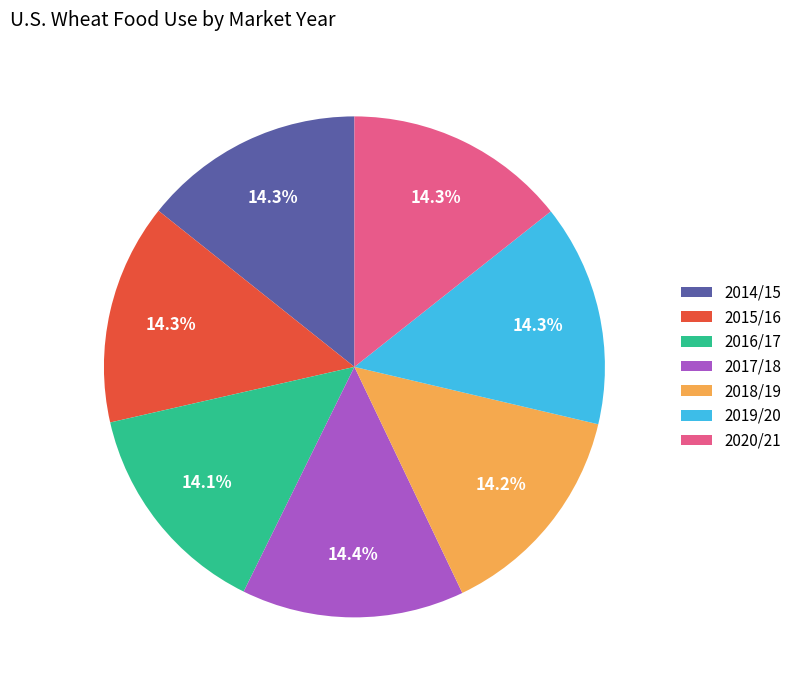

Count the number of slices in the pie.

7